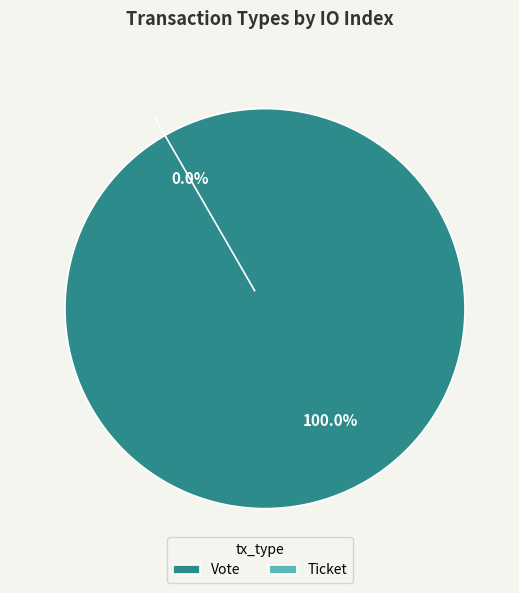

To the nearest percent, what is the combined percentage of Ticket and Vote?

100%